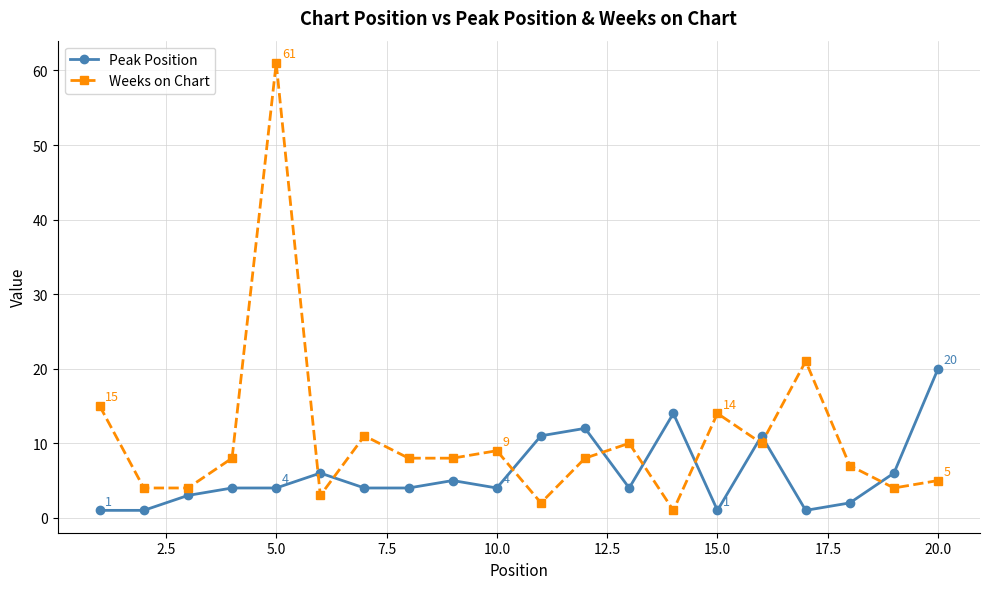

What is the value of the Peak Position point at the 19th from the left?

6